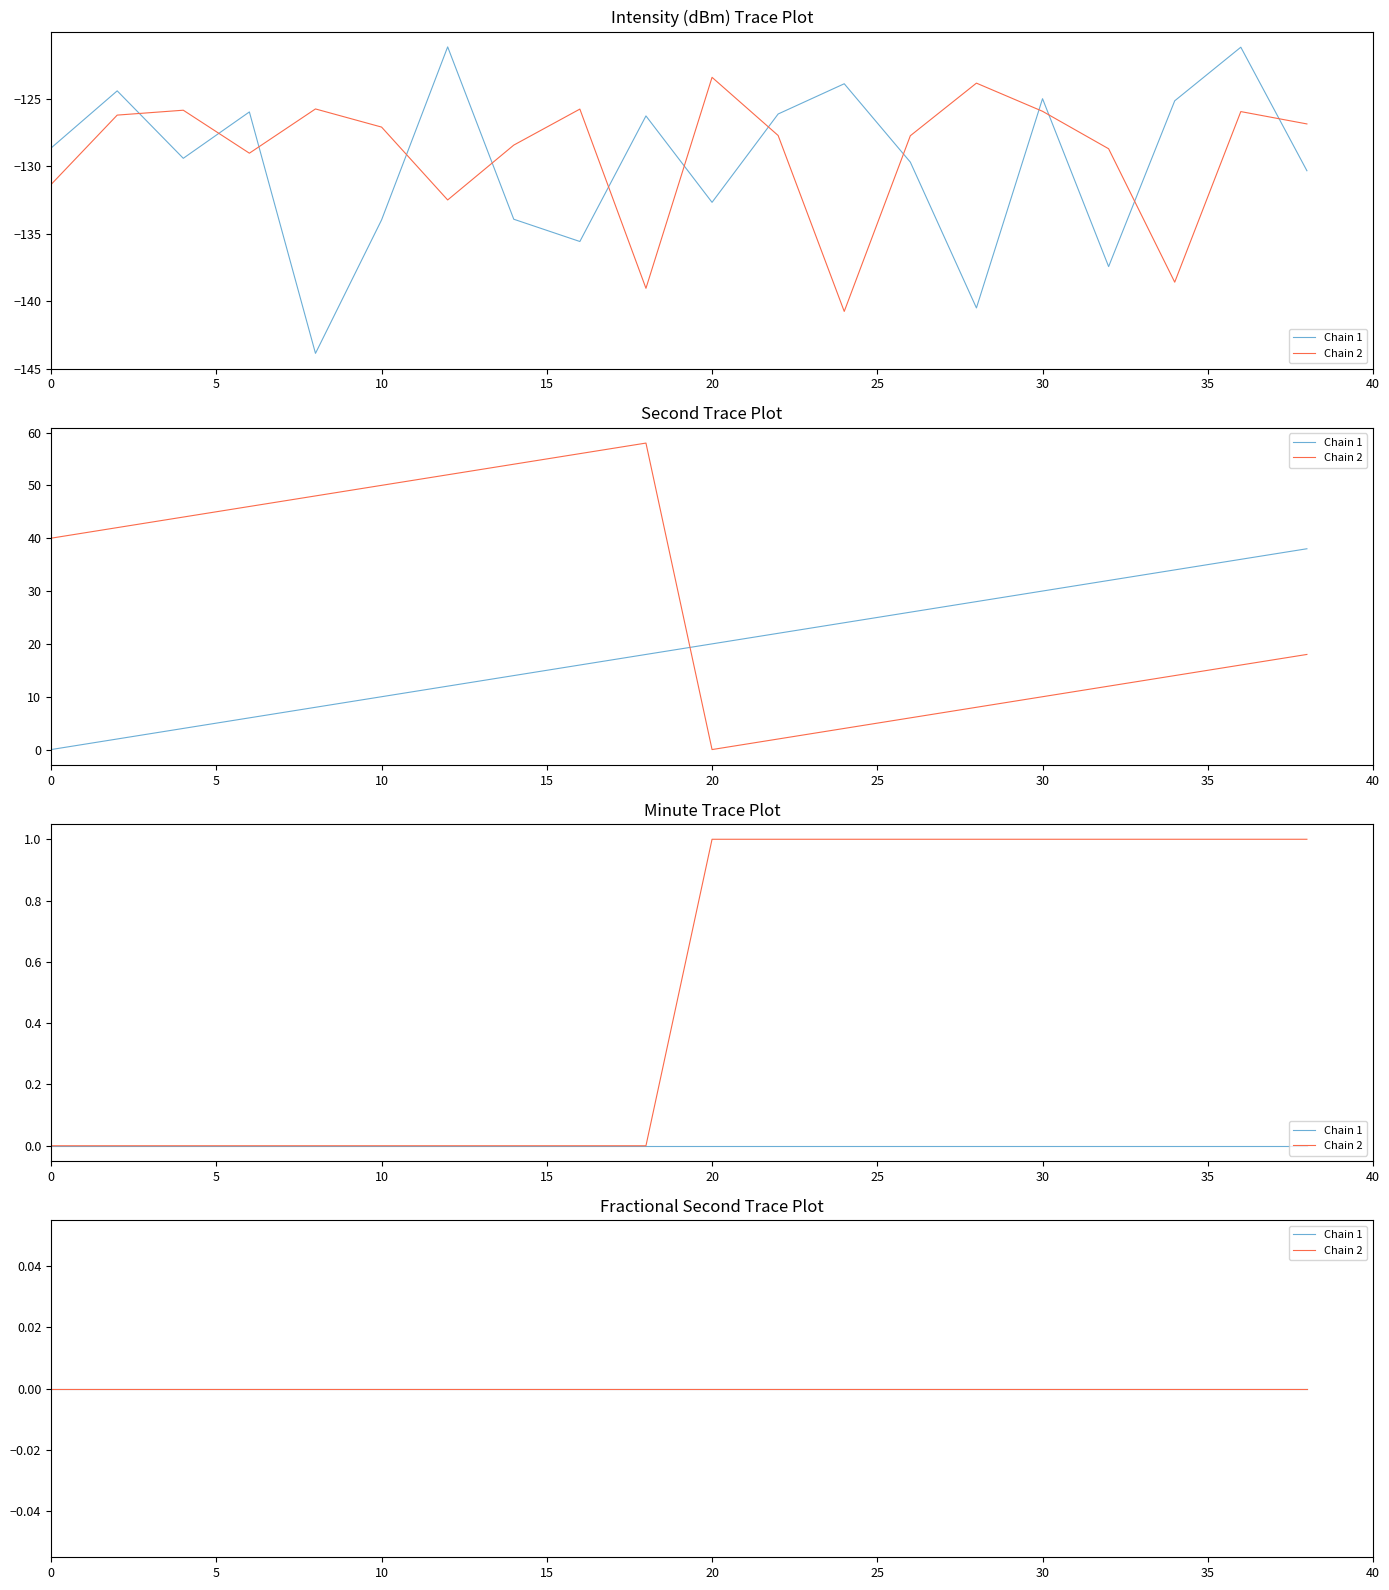

Between 5 and 25, which is larger?

25